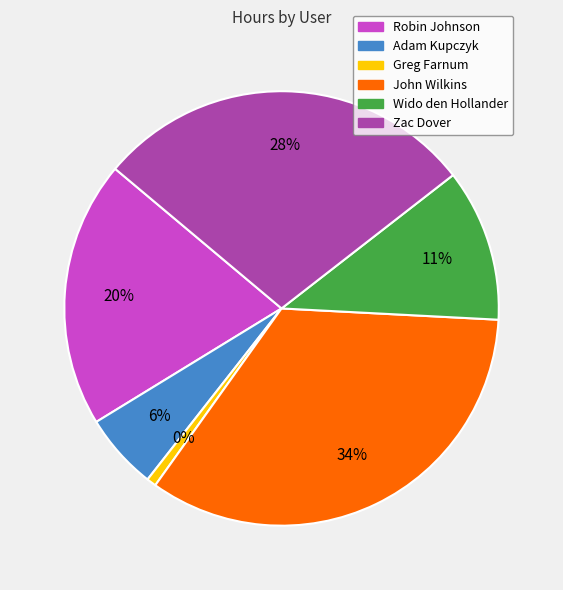

Which has a higher value, Wido den Hollander or Greg Farnum?

Wido den Hollander